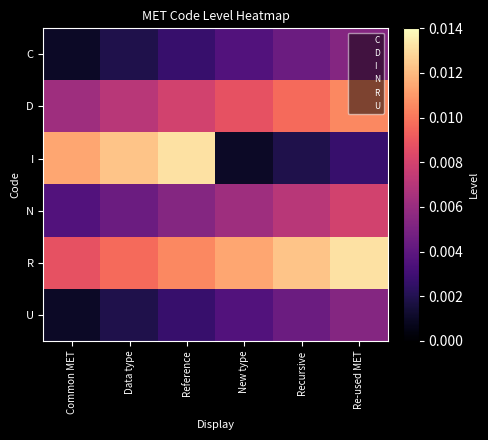

At how many categories does at least one series exceed 0?

6